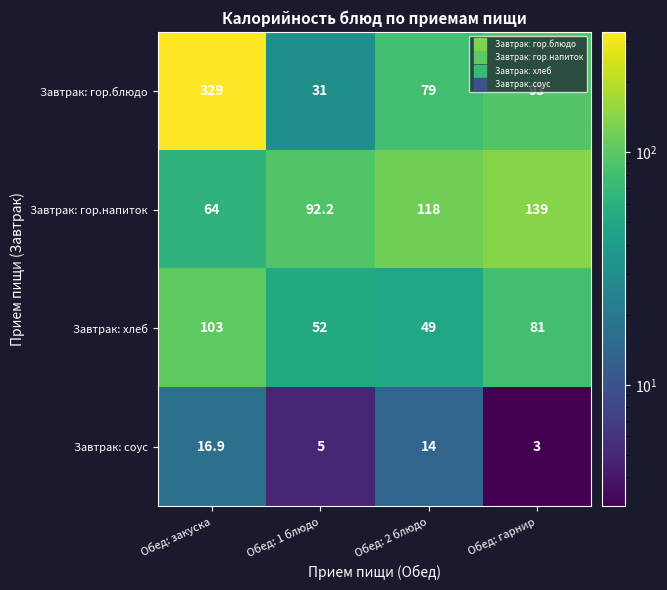

At which category does the chart reach its peak across all series?

Обед: закуска